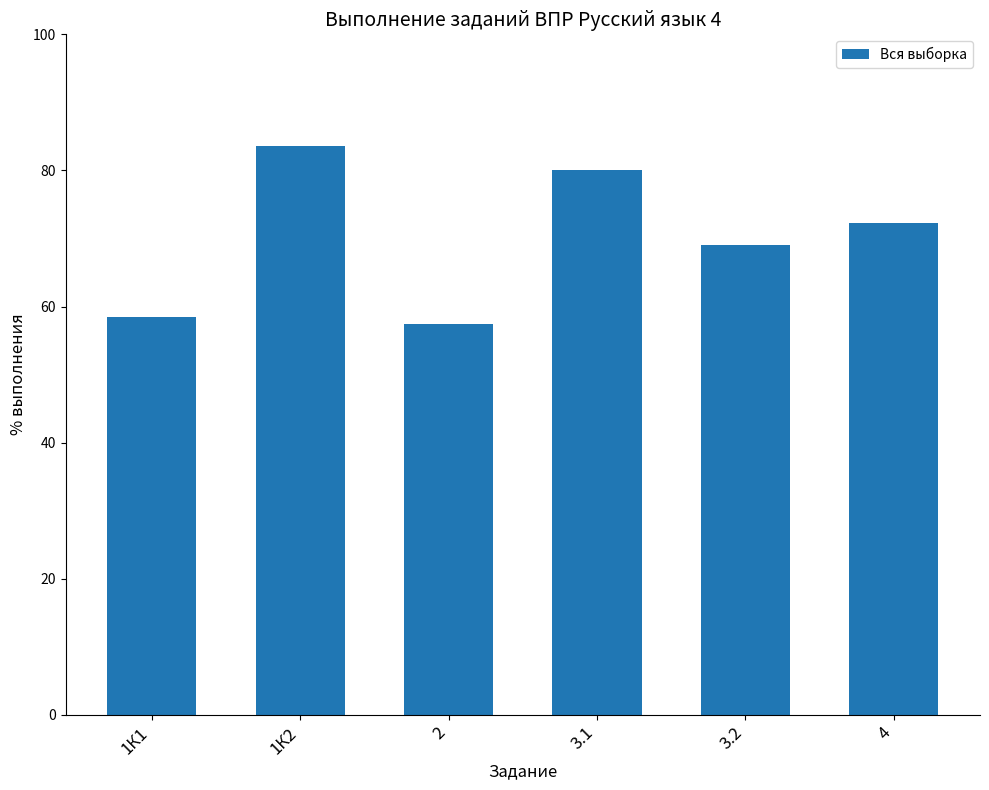

What is the difference between the second highest and second lowest values?

21.6